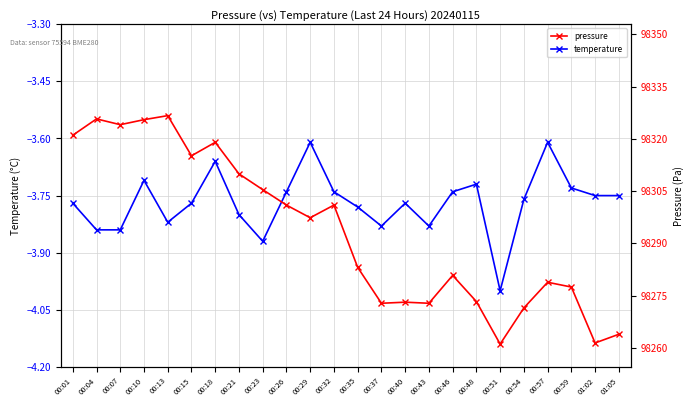

What is the value of the temperature point at the 13th from the left?

-3.8